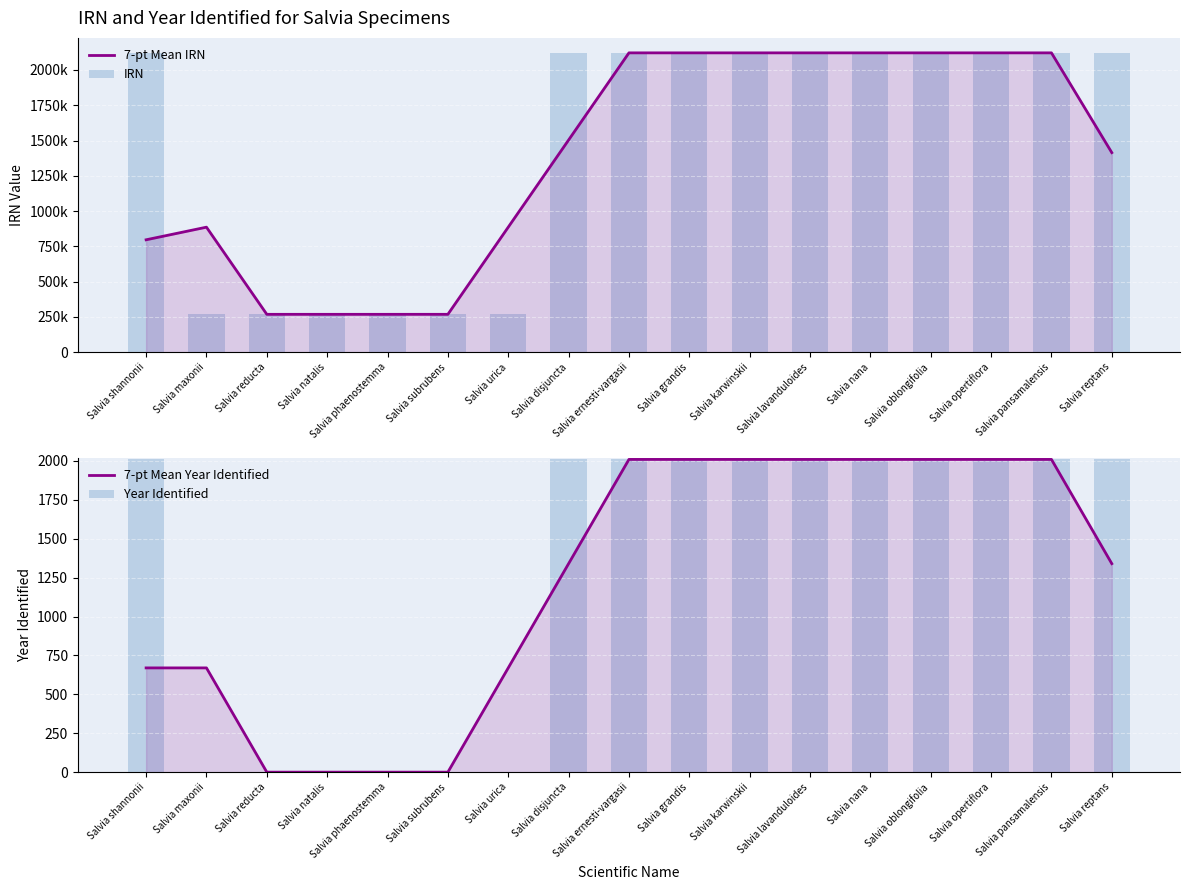

Is it true that IRN equals 2121120.0 at Salvia grandis?

True